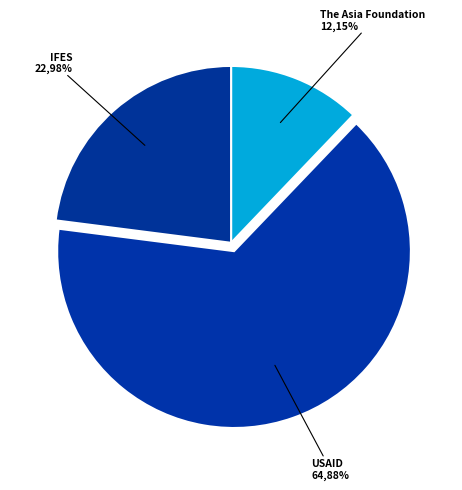

How many segments does this pie chart have?

3